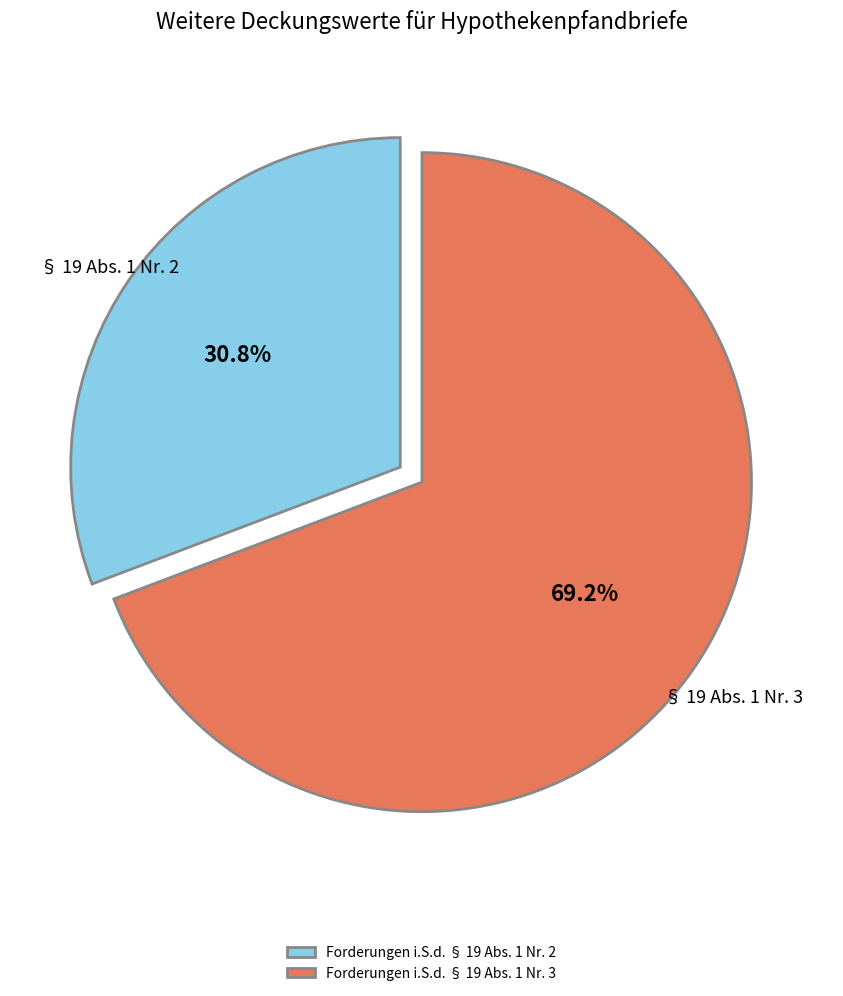

Is Forderungen i.S.d. § 19 Abs. 1 Nr. 3 the majority of the pie?

Yes